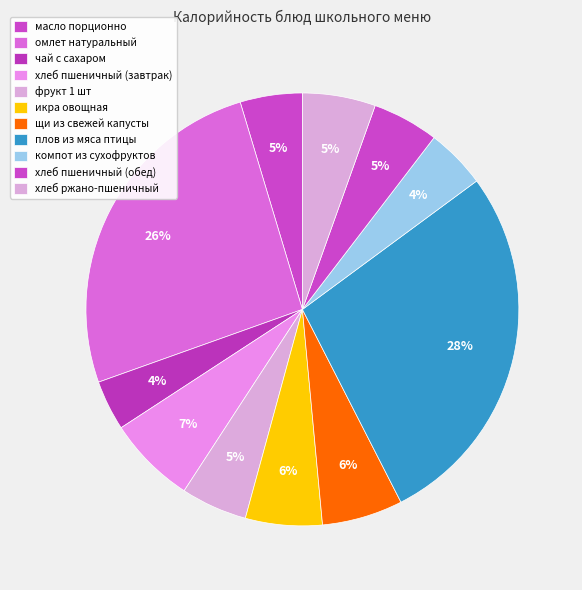

The хлеб пшеничный (завтрак) slice represents 1% of the pie. True or false?

False